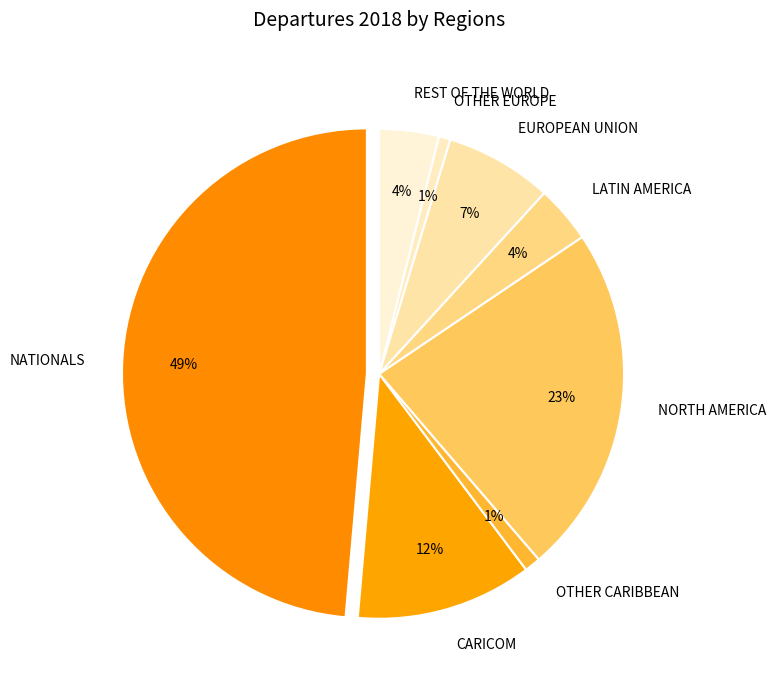

How much of the chart is everything except OTHER EUROPE?

99.2%